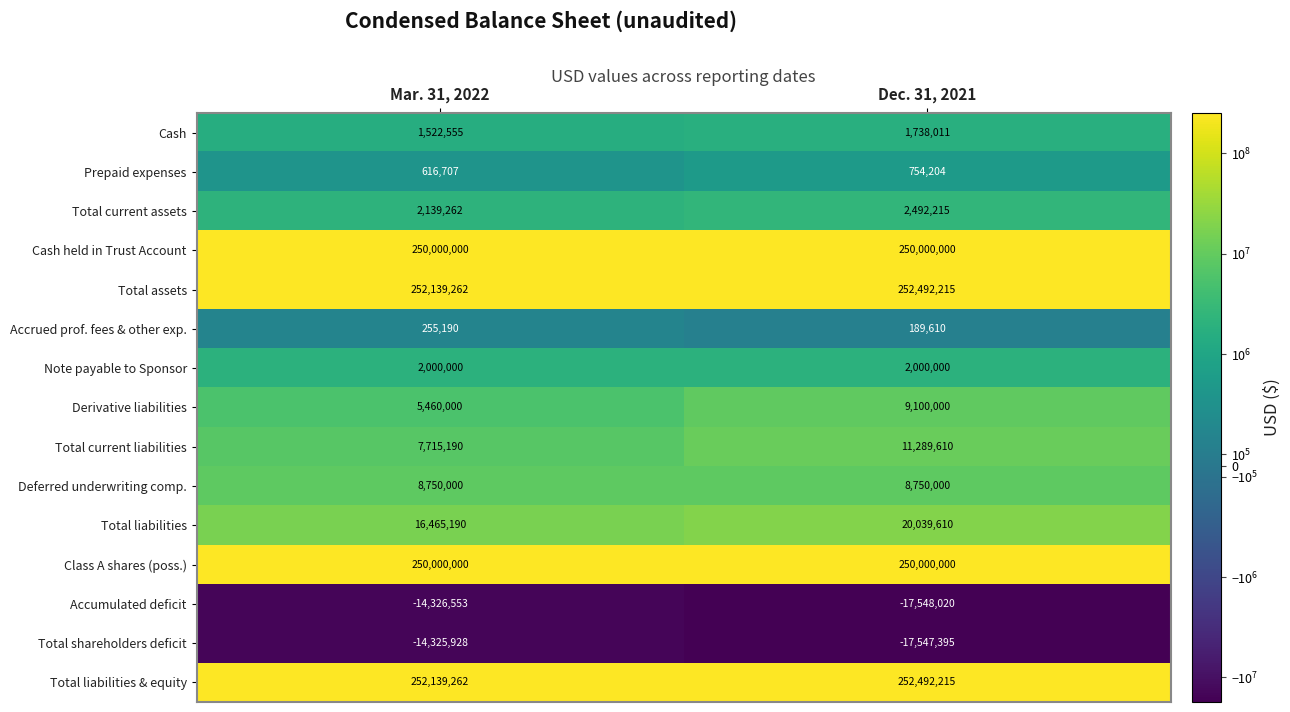

What is the approximate value of Total current assets at Mar. 31, 2022, to the nearest 100?

2139300